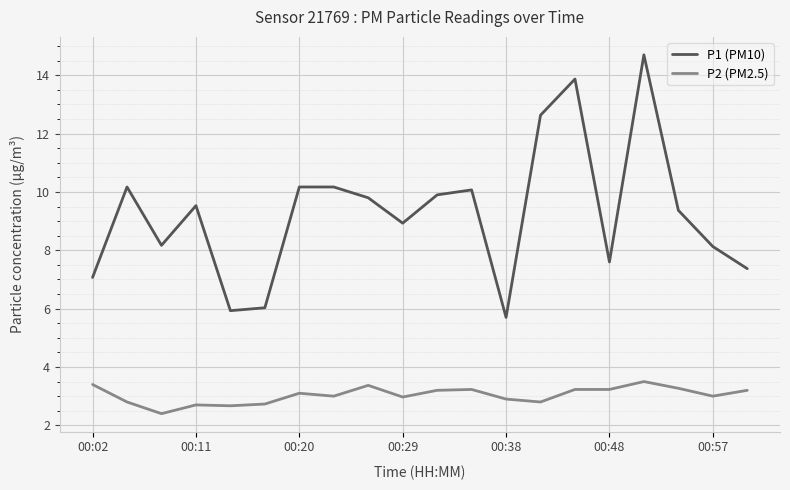

Rank the series by their average value, from highest to lowest.

P1 (PM10), P2 (PM2.5)